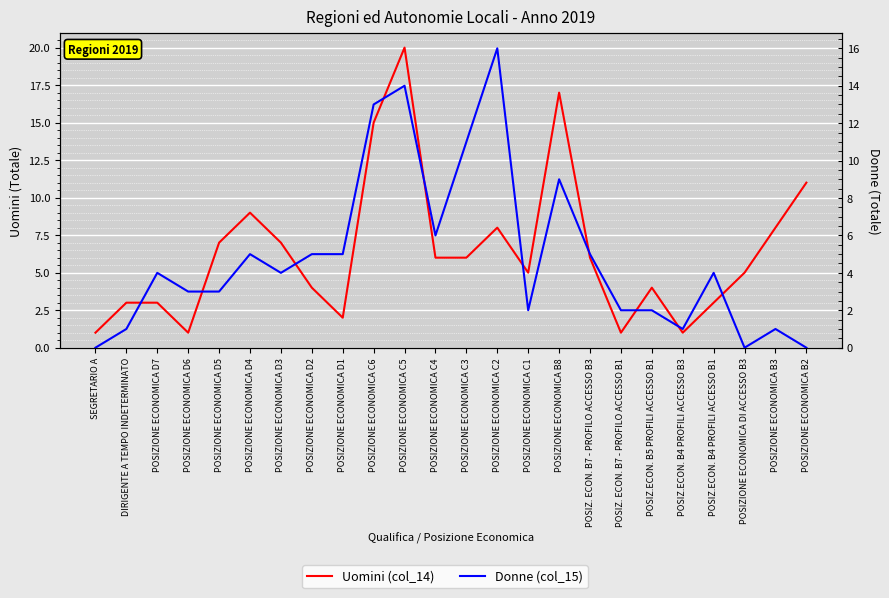

What is the sum of the Donne (col_15) values at DIRIGENTE A TEMPO INDETERMINATO and POSIZIONE ECONOMICA D3?

5